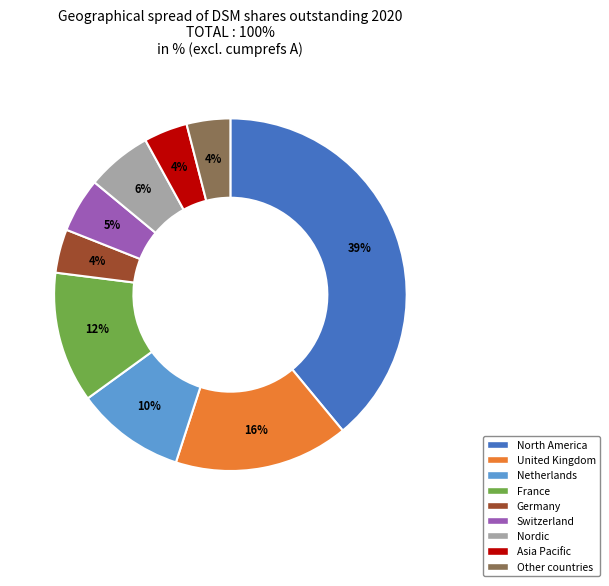

To the nearest percent, what is the difference between the largest and smallest slice percentages?

35%